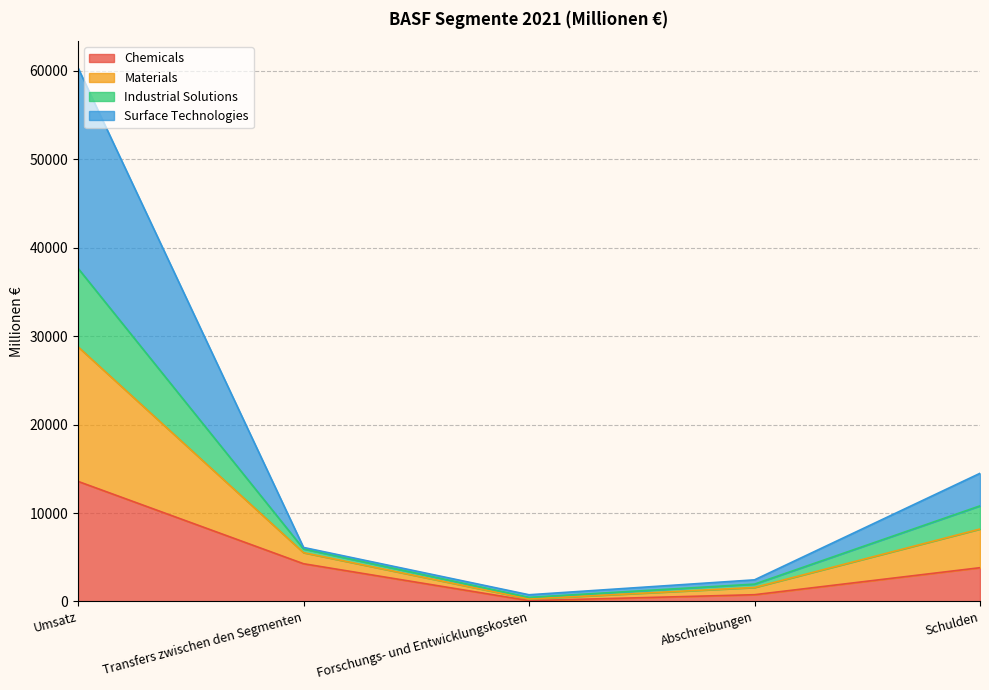

What is the label of the 5th point from the left?

Schulden